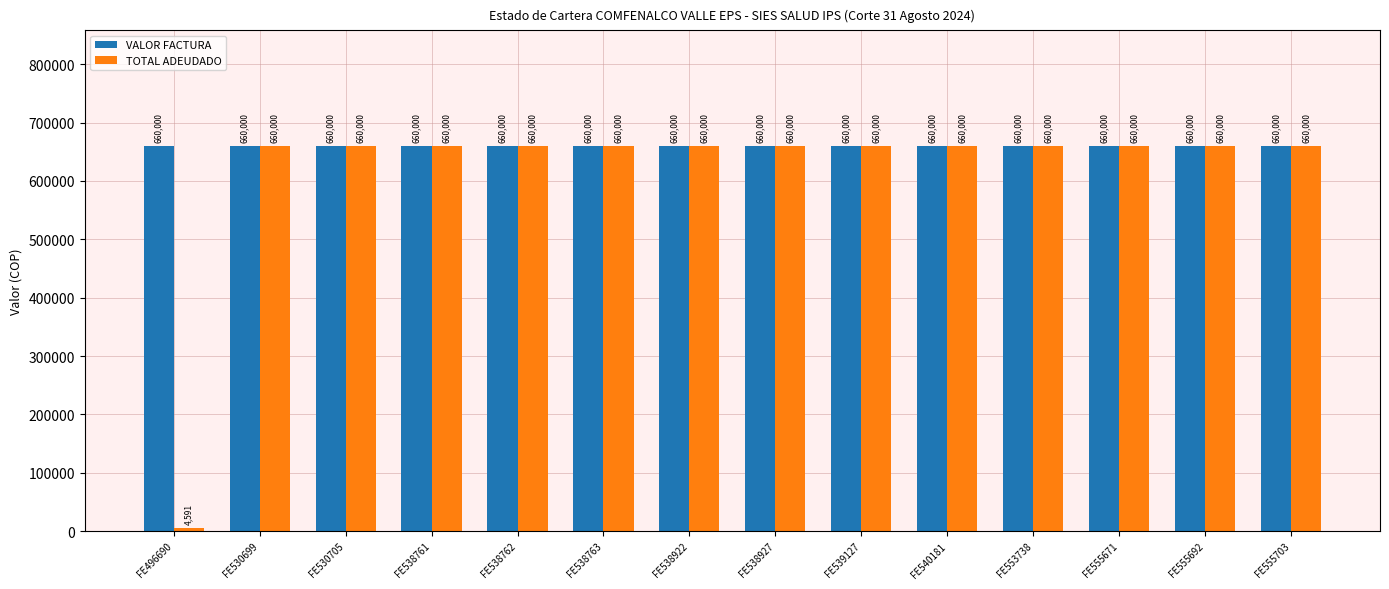

The TOTAL ADEUDADO series shows 660000.0 at FE555671. True or false?

True